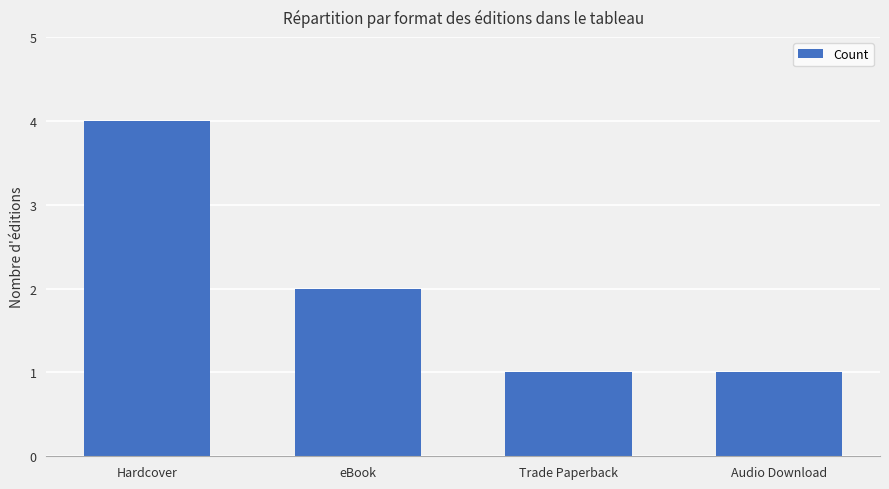

Reading left to right, what are all the values shown in this chart?

Hardcover=4	eBook=2	Trade Paperback=1	Audio Download=1